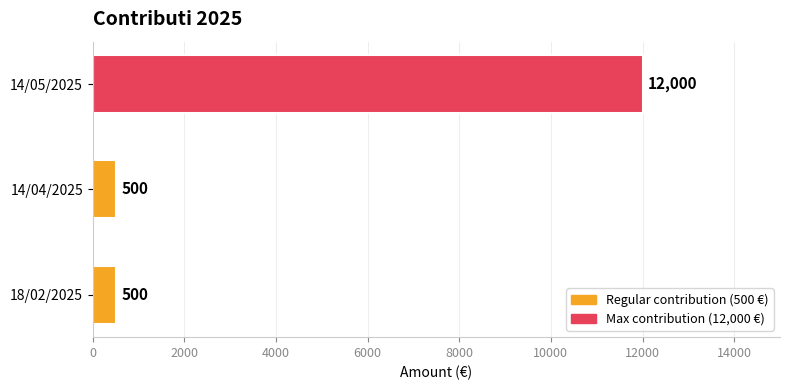

Which category has the highest value across all series?

14/05/2025